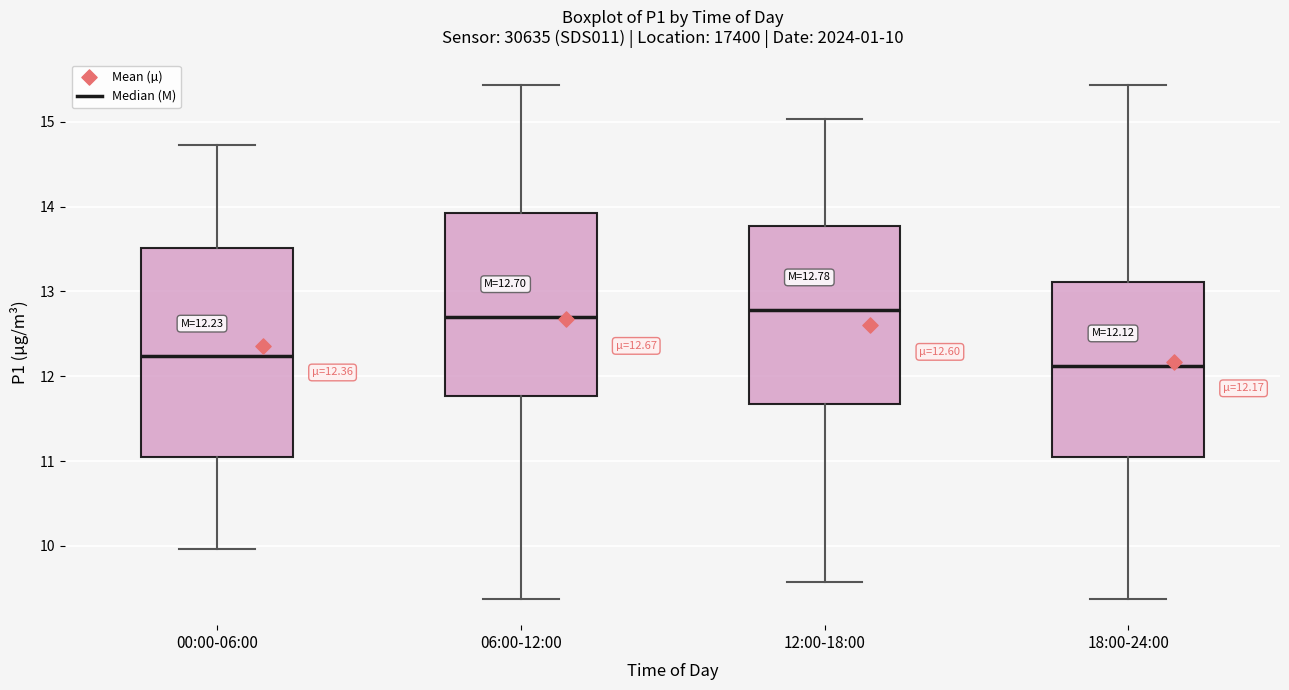

Which box has the lowest median line?

18:00-24:00